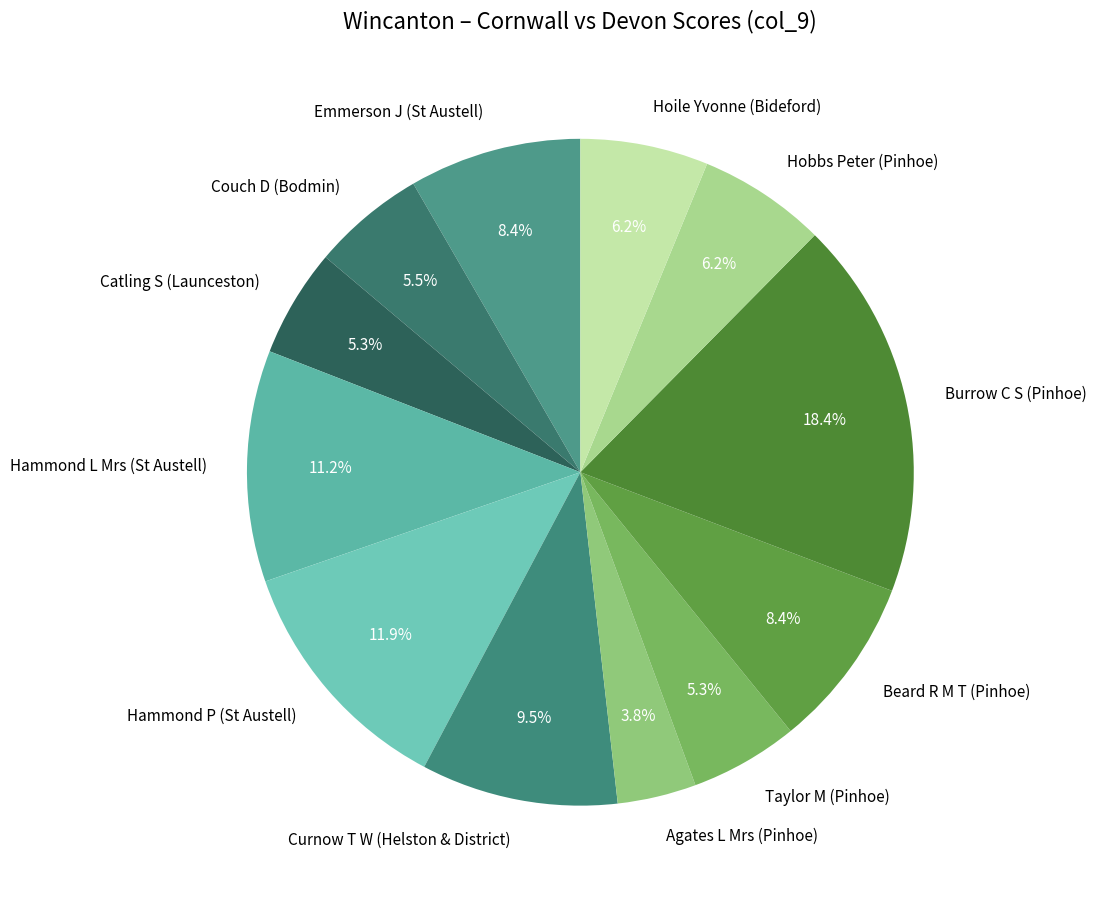

To the nearest percent, what is the difference between the Hammond P (St Austell) and Couch D (Bodmin) slice percentages?

6%